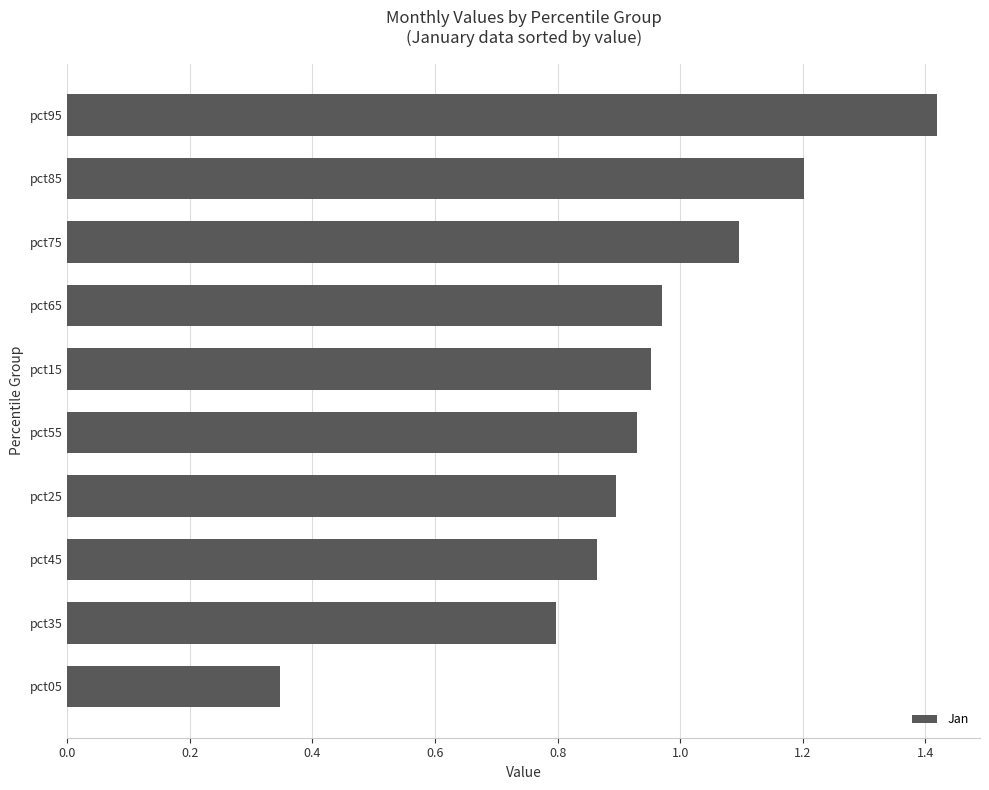

At which category does the chart reach its minimum across all series?

pct05